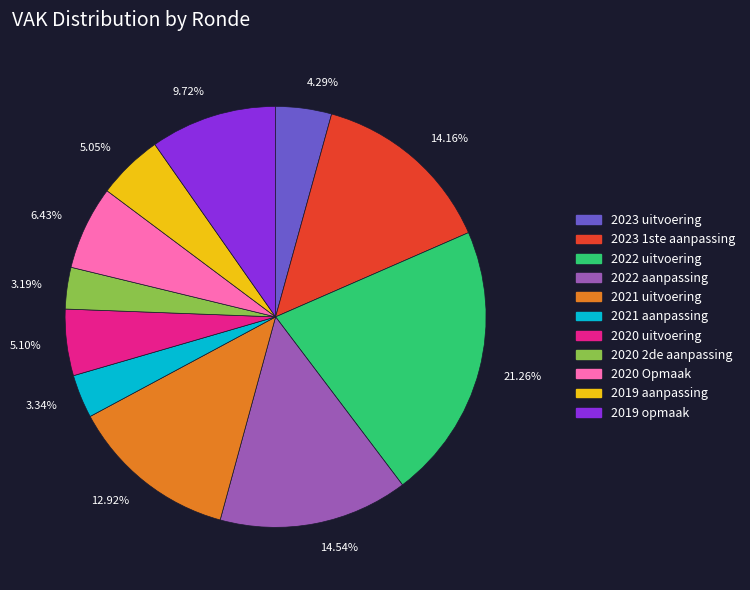

Is 14.54% the majority of the pie?

No